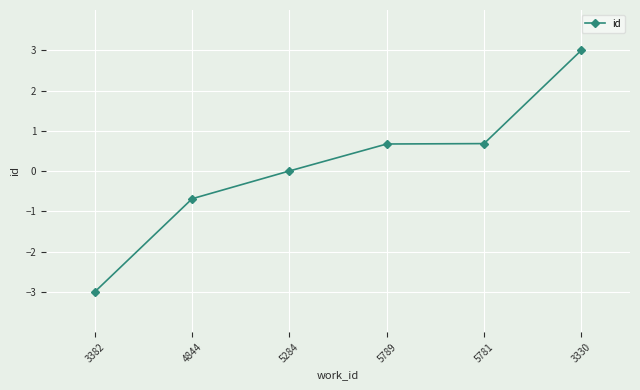

What is the sum of all values?

0.7